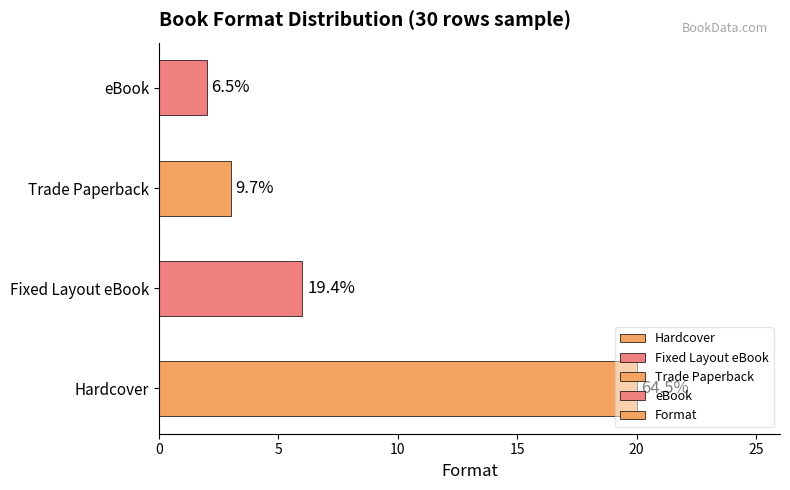

How many bars are there in total?

4